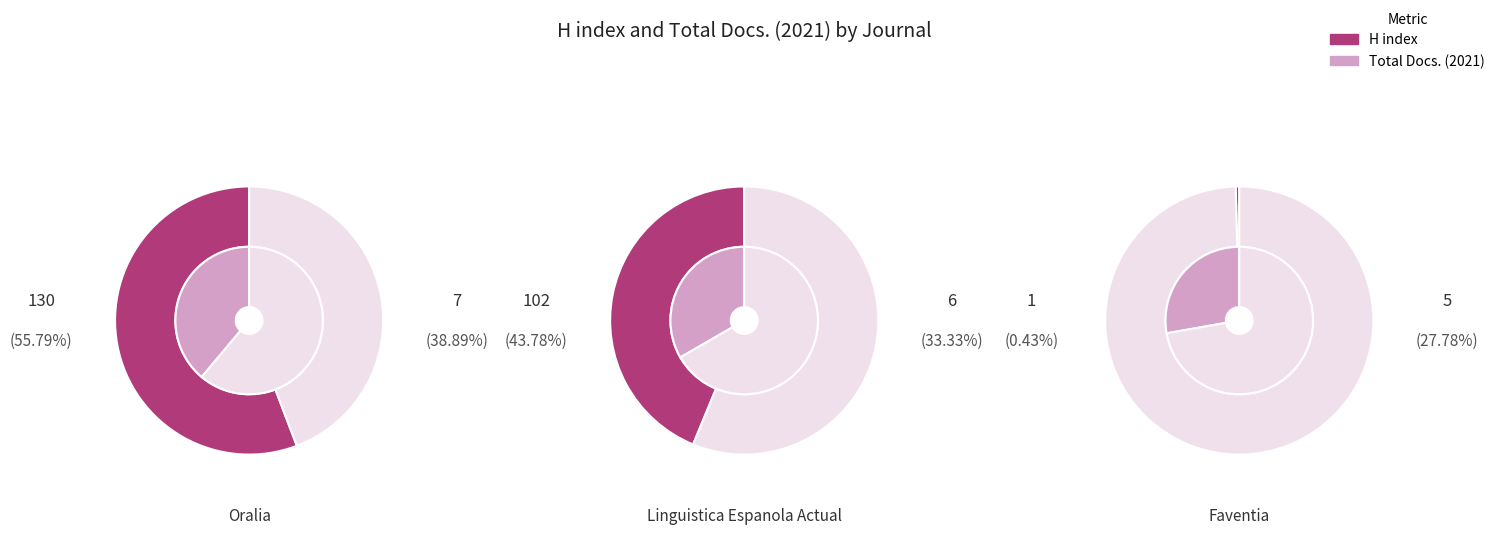

Which slice is the smallest?

Faventia